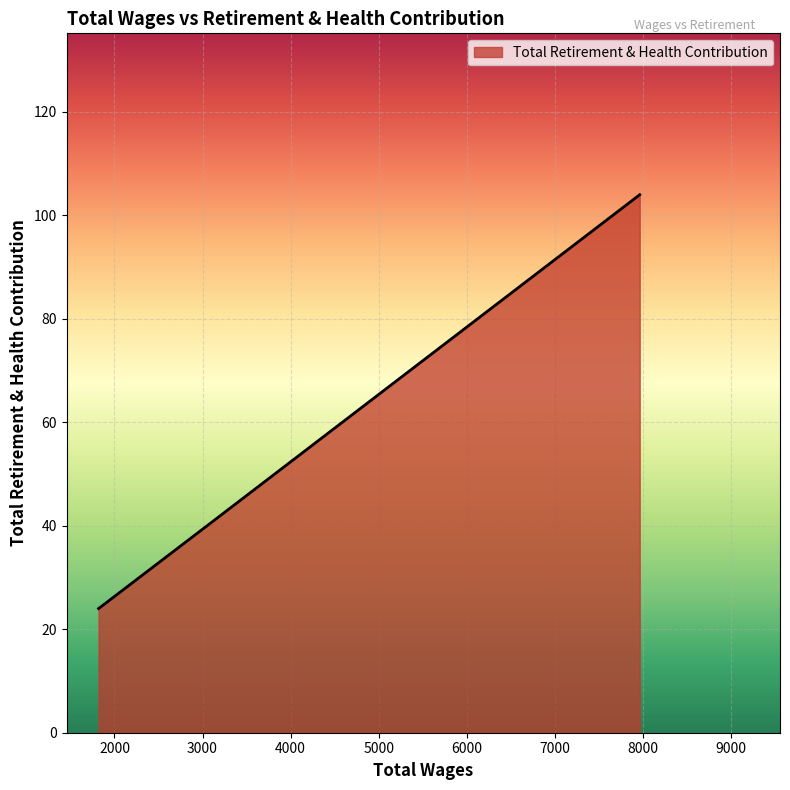

Does the chart have visible grid lines?

Yes